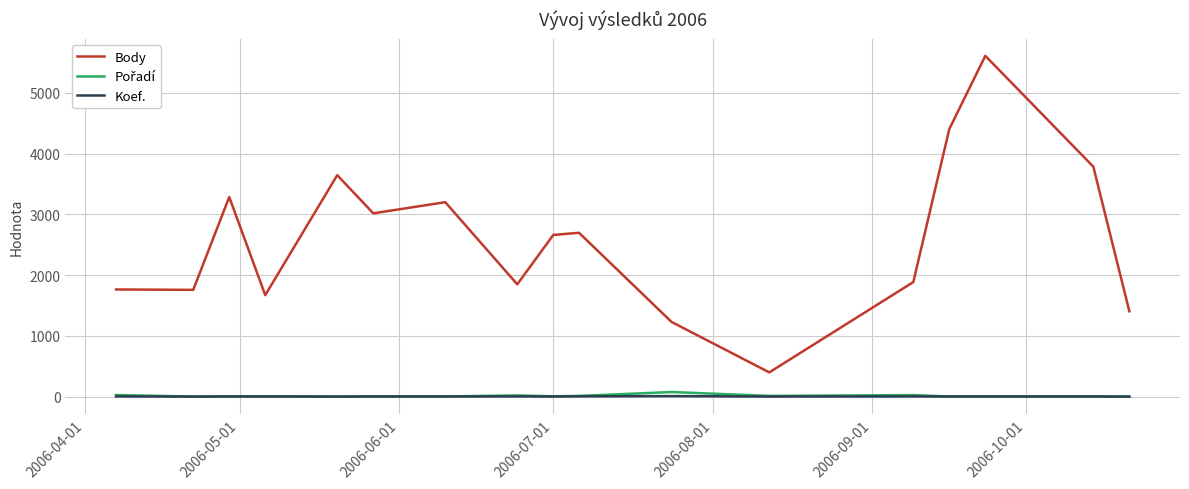

True or false: Body and Koef. intersect in this chart.

False